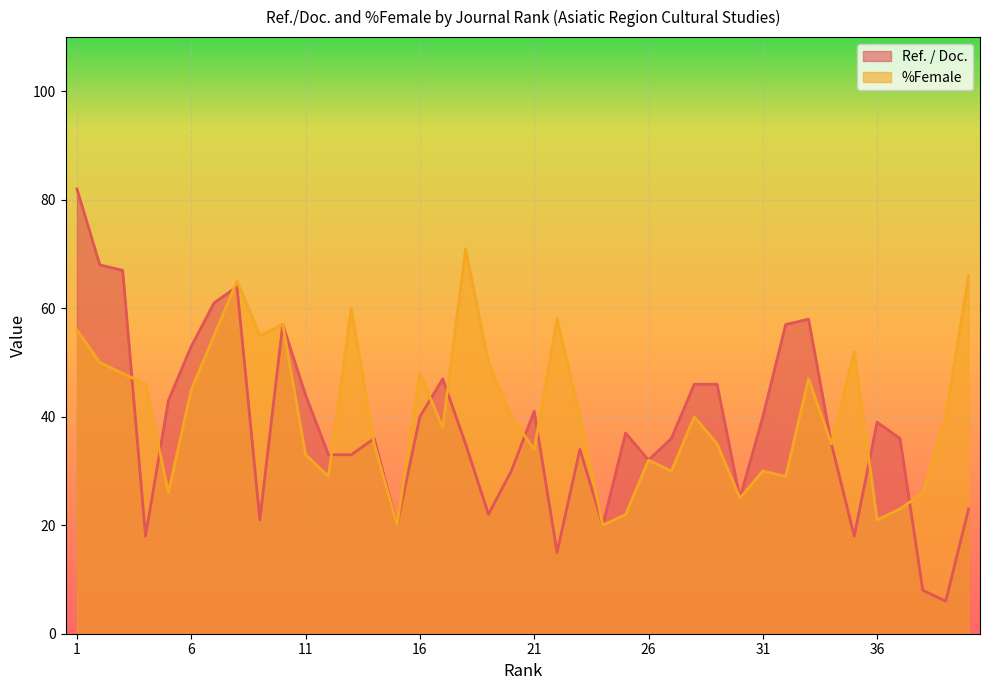

What is the difference between the %Female values at 35 and 7?

3